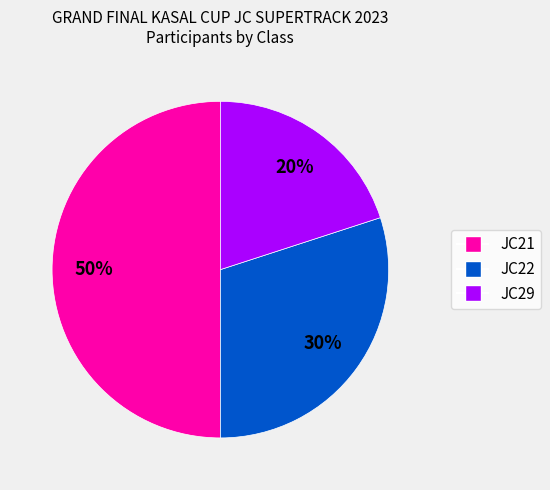

How many slices are in this pie chart?

3